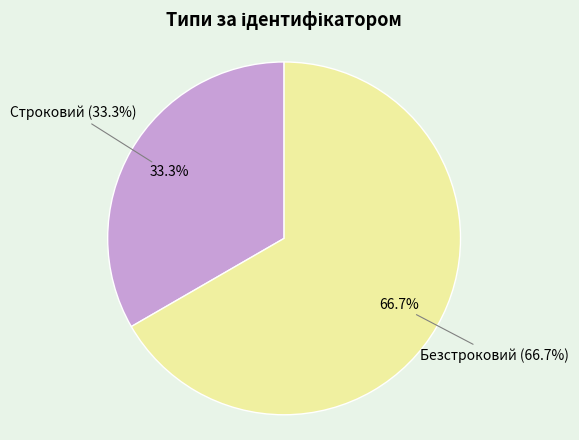

What percentage is NOT represented by Безстроковий?

33.3%